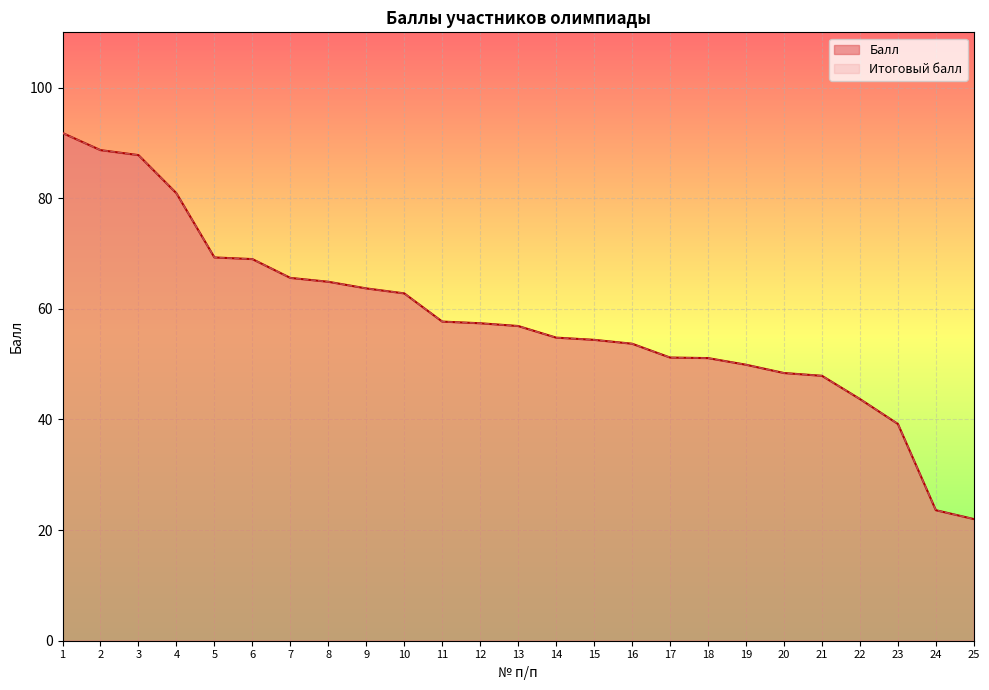

The Балл series shows 51.2 at 17. True or false?

True